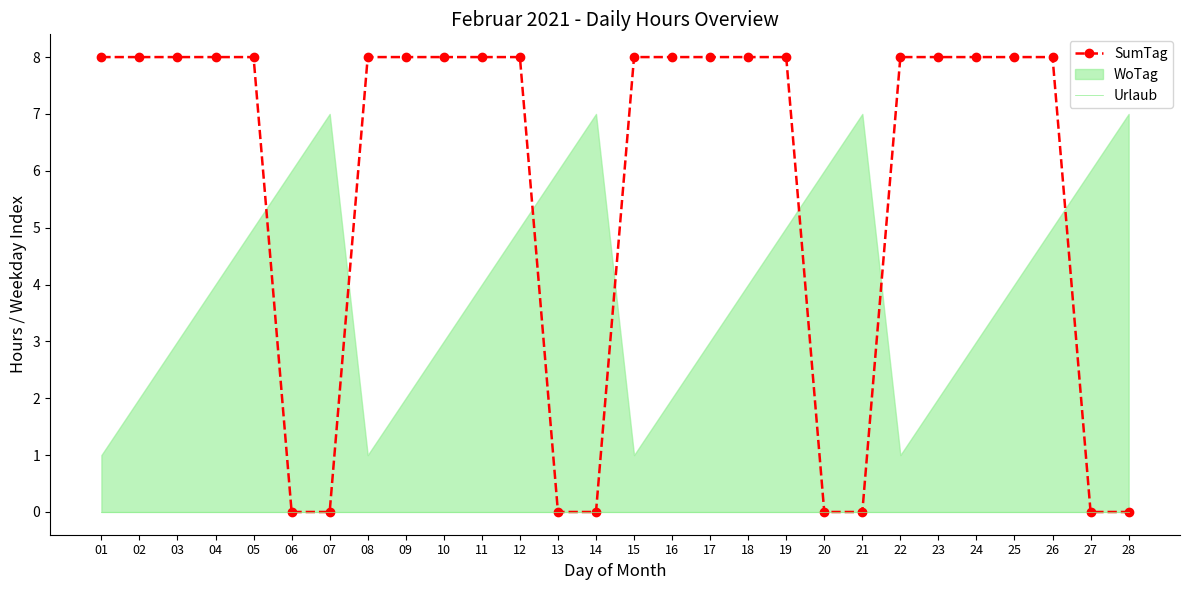

Reading right to left, extract all data points from this chart.

SumTag: 0	0	8	8	8	8	8	0	0	8	8	8	8	8	0	0	8	8	8	8	8	0	0	8	8	8	8	8
Urlaub: 0	0	0	0	0	0	0	0	0	0	0	0	0	0	0	0	0	0	0	0	0	0	0	0	0	0	0	0